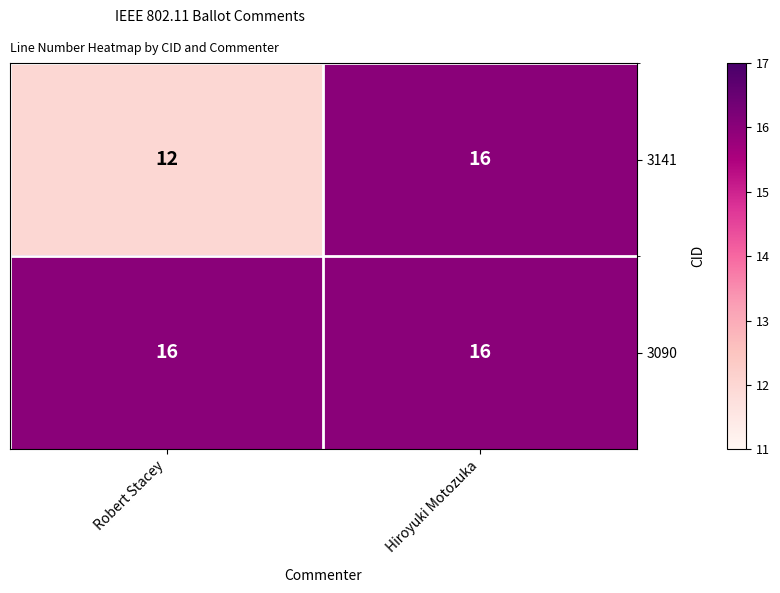

Which series has the largest total across all categories?

3090